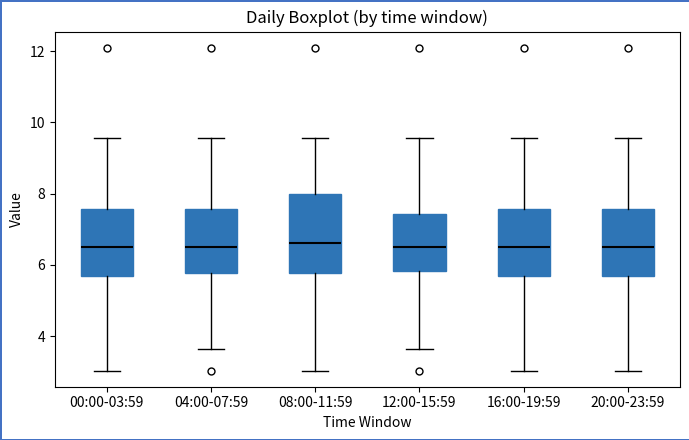

Comparing the boxes themselves (not the whiskers), which one is the tallest?

08:00-11:59